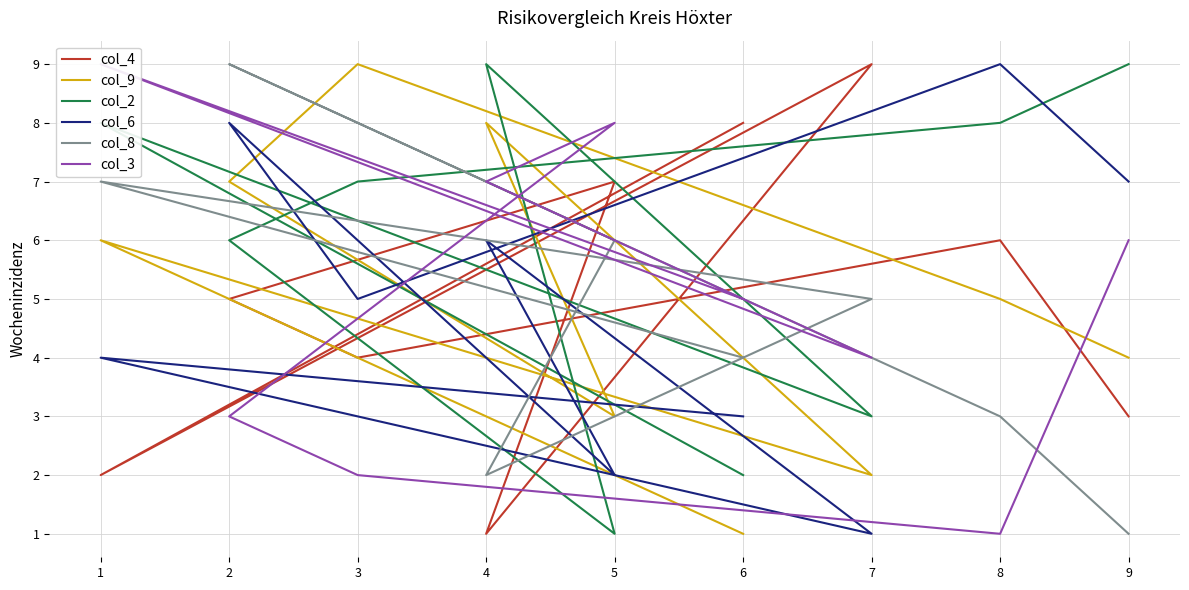

How many col_4 values are between 3 and 7?

5